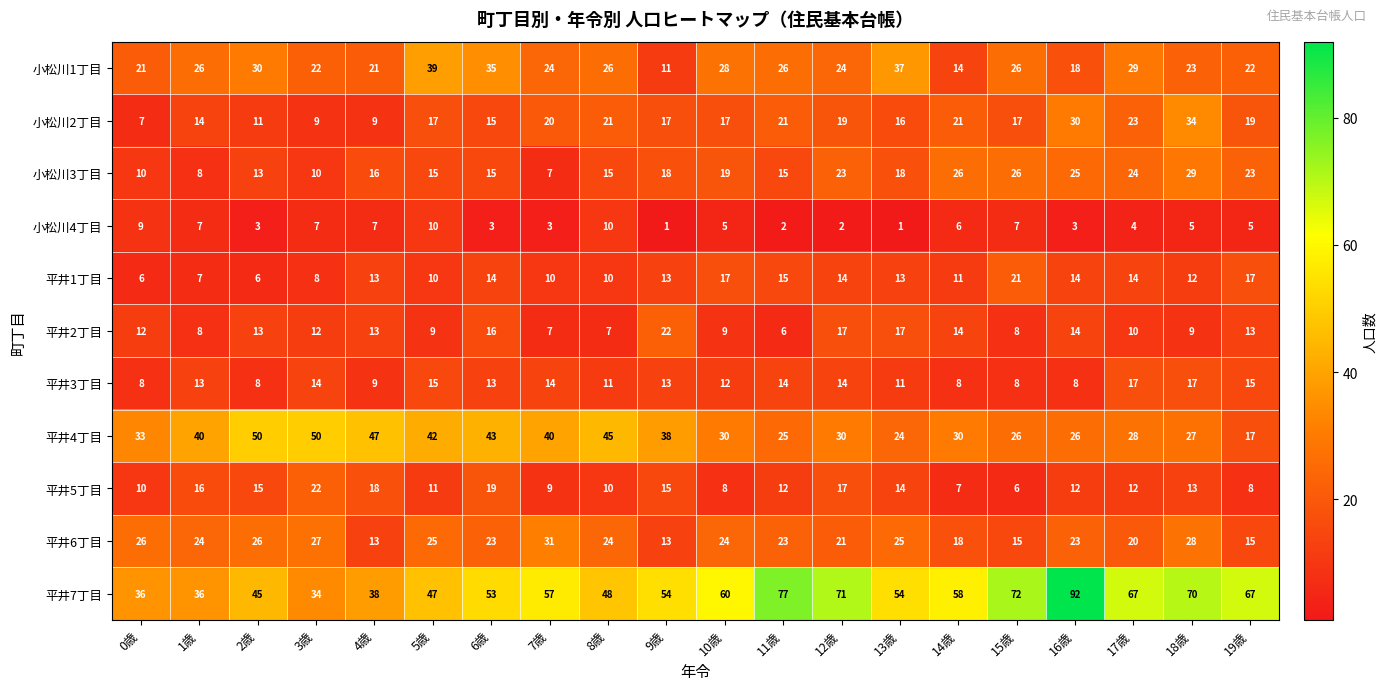

Which category has the highest value across all series?

16歳